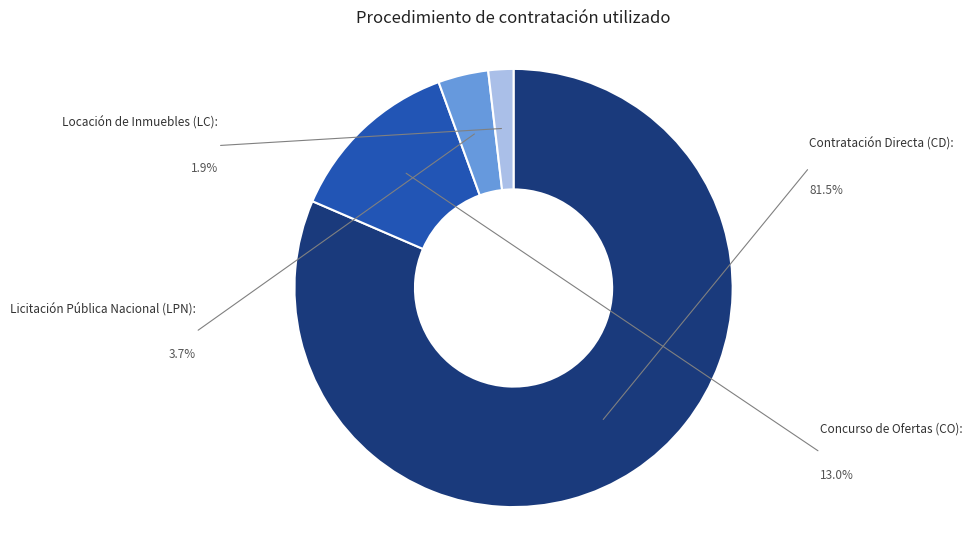

Does any single category account for the majority?

Yes